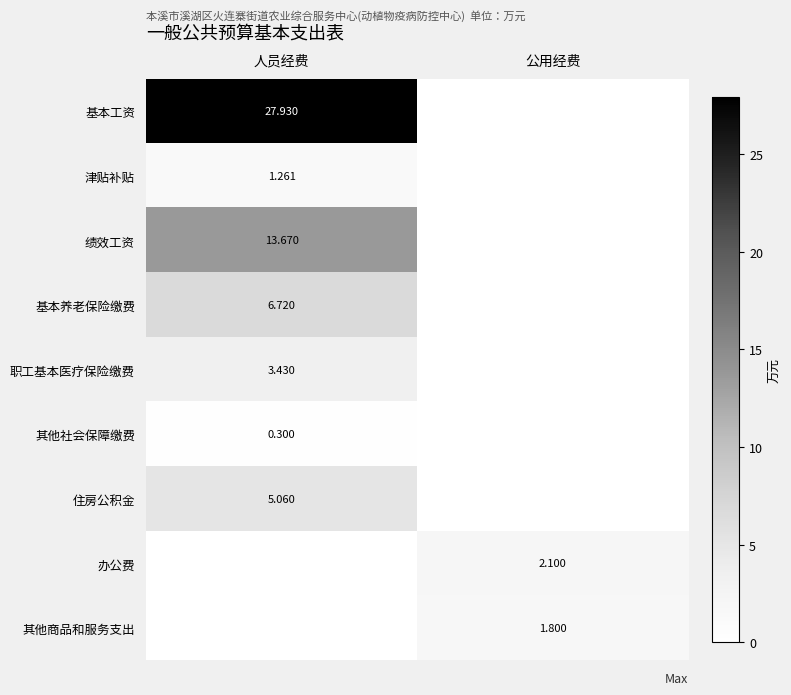

Is the value of 其他商品和服务支出 at 公用经费 greater than the value of 其他社会保障缴费 at 人员经费?

Yes